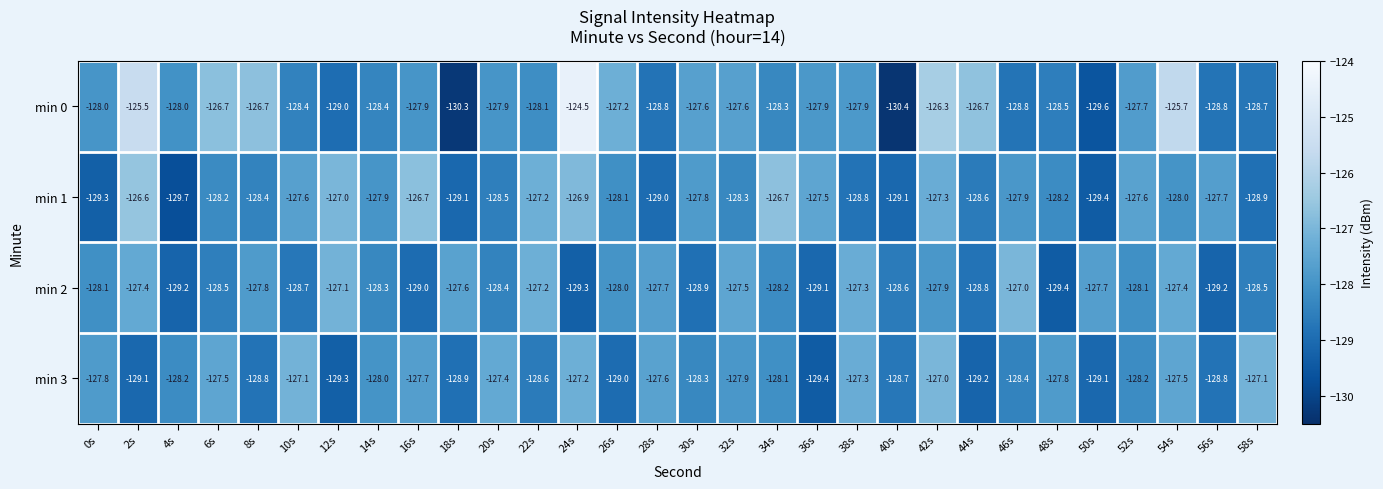

Which series has the largest range (max minus min)?

min 0